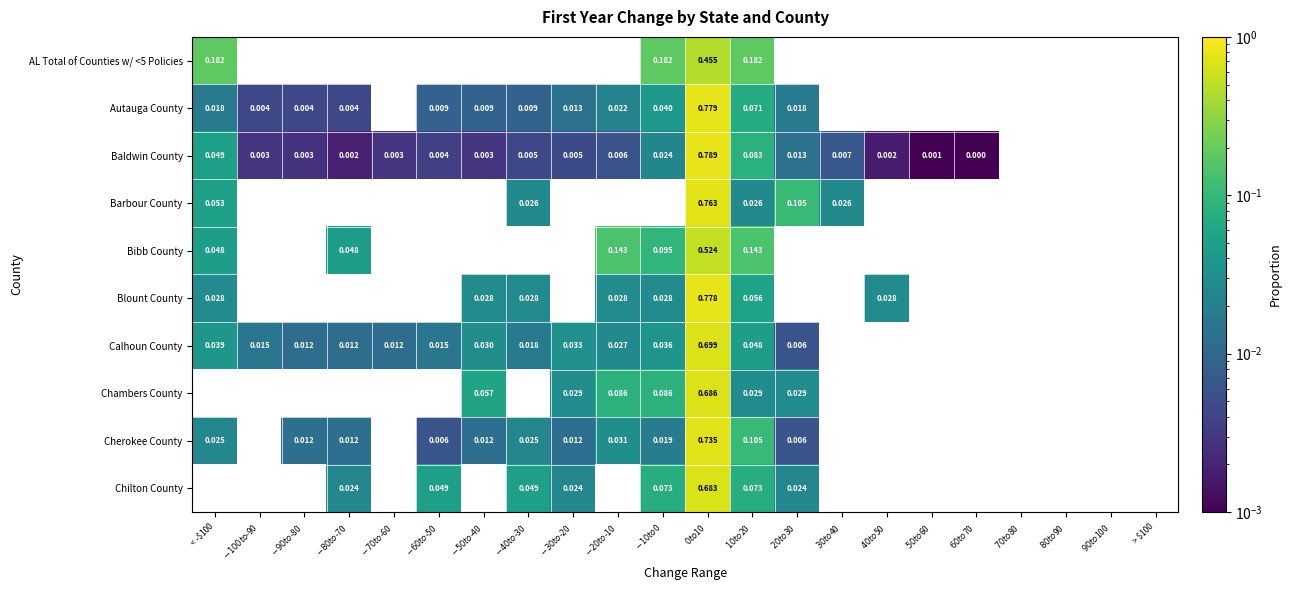

How many data points does each series have?

22